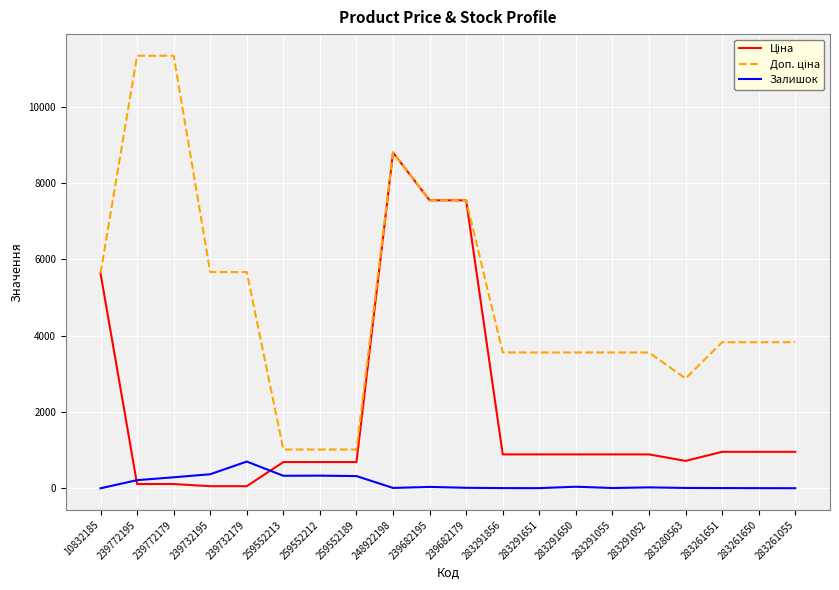

The value of Залишок at 259552213 is 330.0. True or false?

True